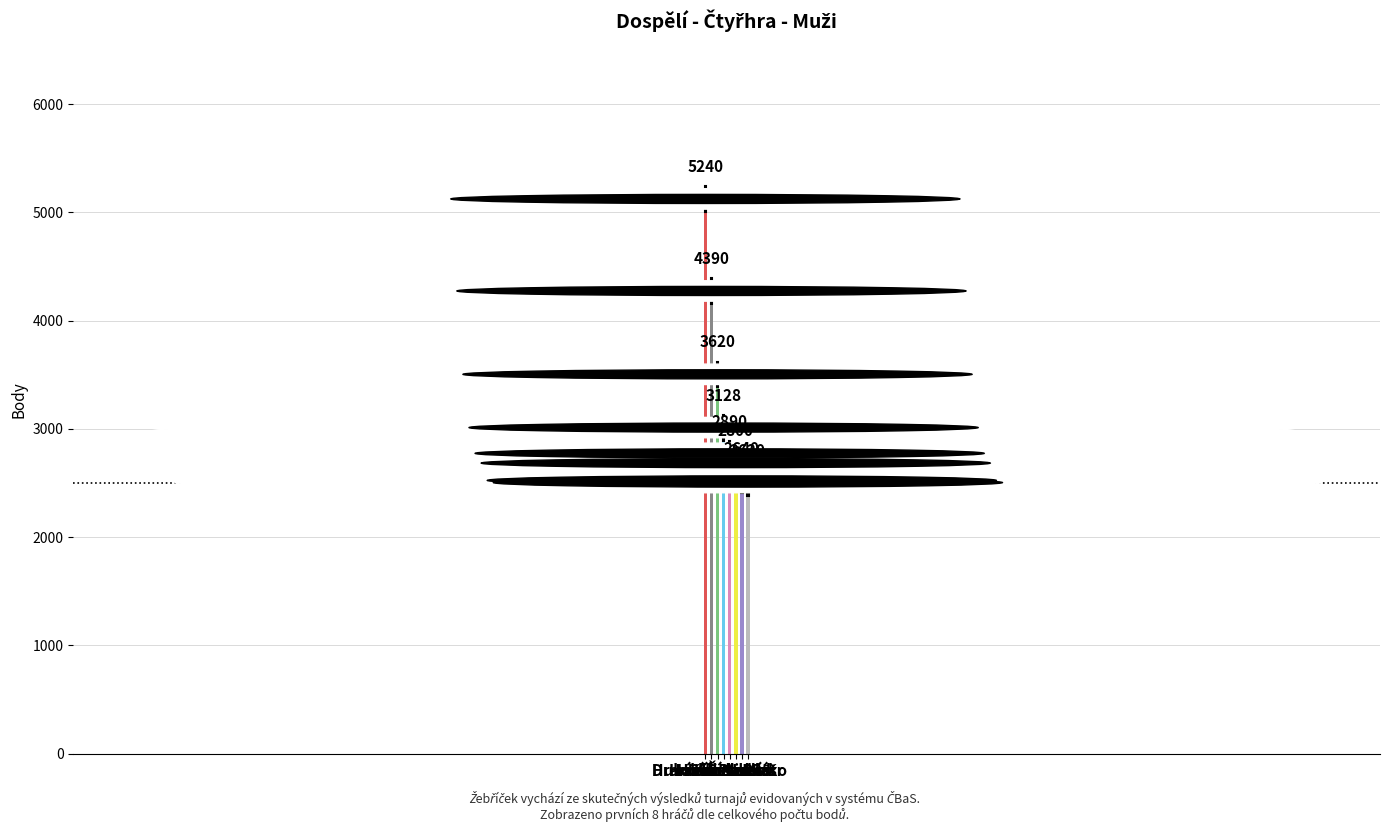

What is the minimum value shown in the chart?

2620